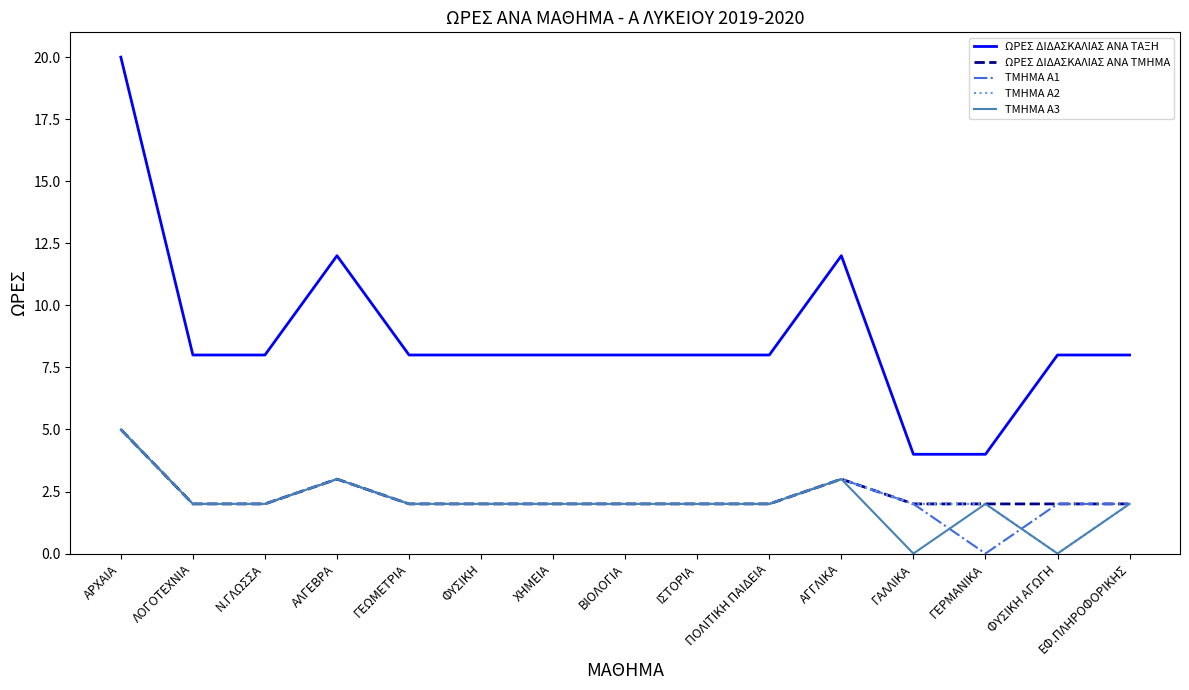

The value of ΤΜΗΜΑ Α2 at ΓΕΡΜΑΝΙΚΑ is 1. True or false?

False